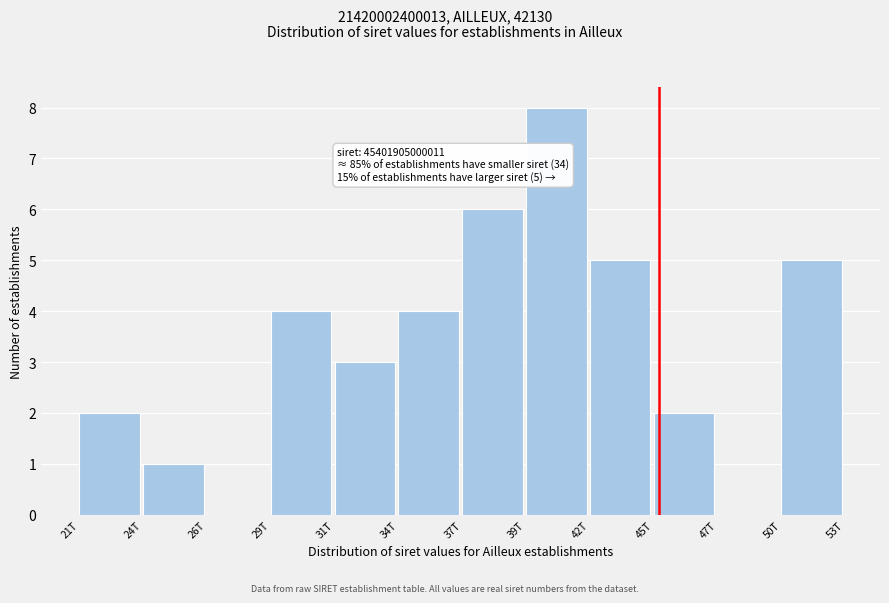

Reading right to left, list all the values displayed in this chart.

50T=5	47T=0	45T=2	42T=5	39T=8	37T=6	34T=4	31T=3	29T=4	26T=0	24T=1	21T=2